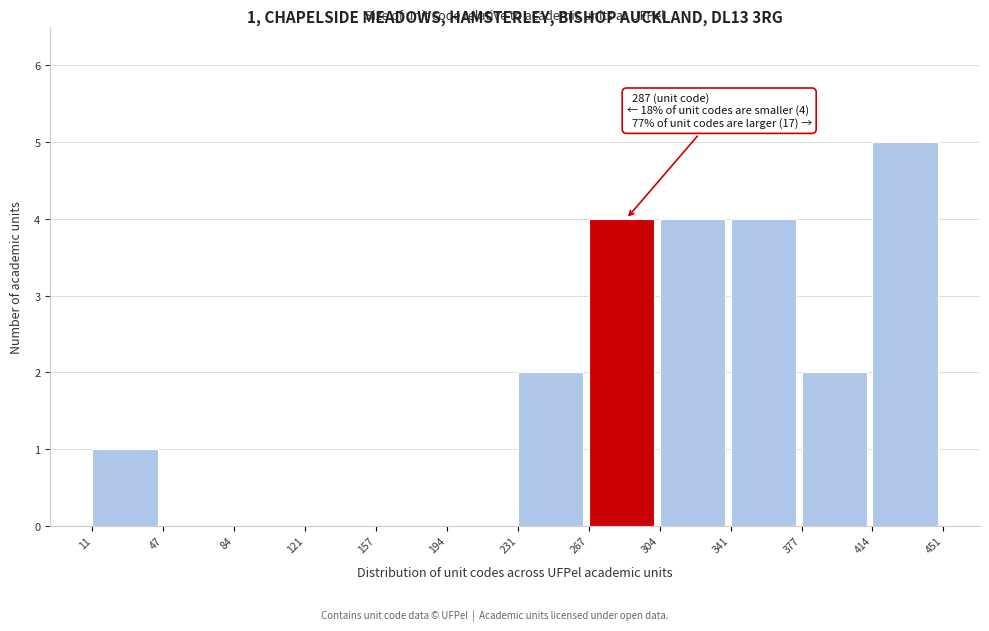

Which range on the x-axis has the tallest bar?

414 to 451